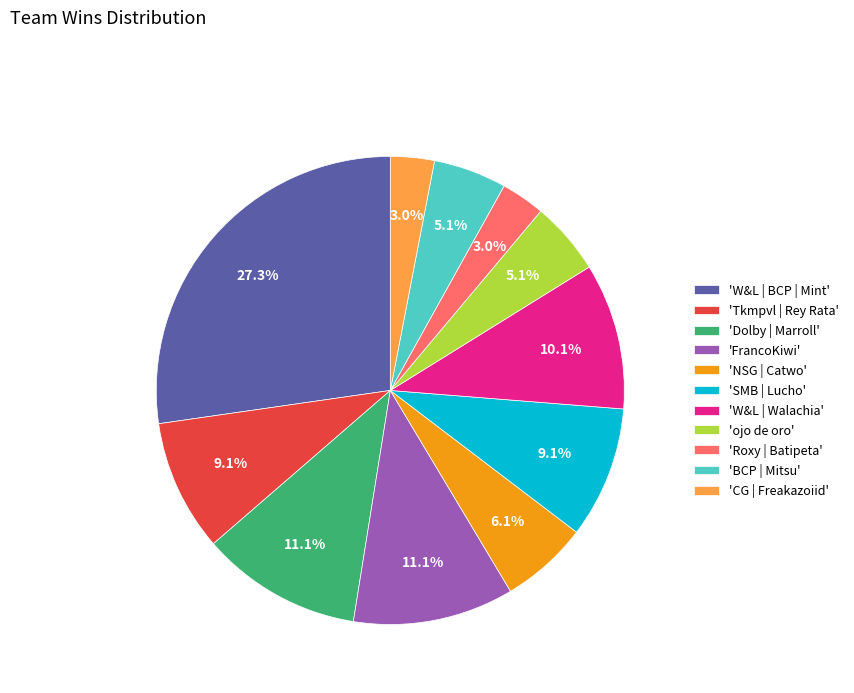

What is the largest slice in the pie chart?

'W&L | BCP | Mint'